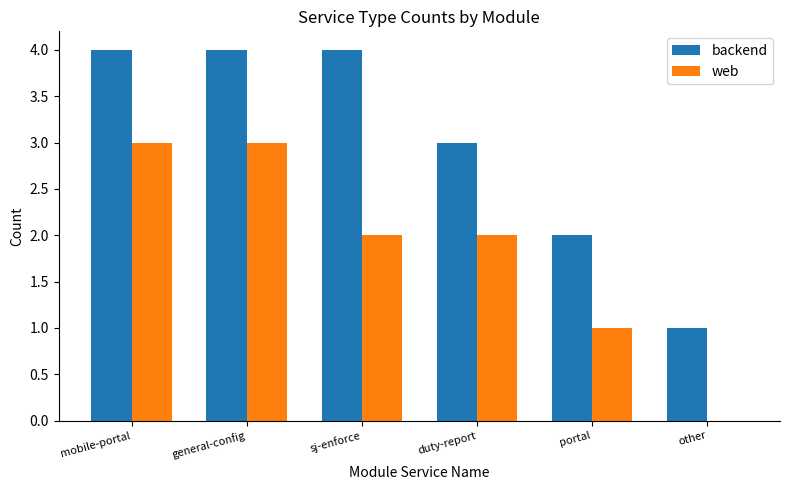

True or false: web has a value of 3 at general-config.

True